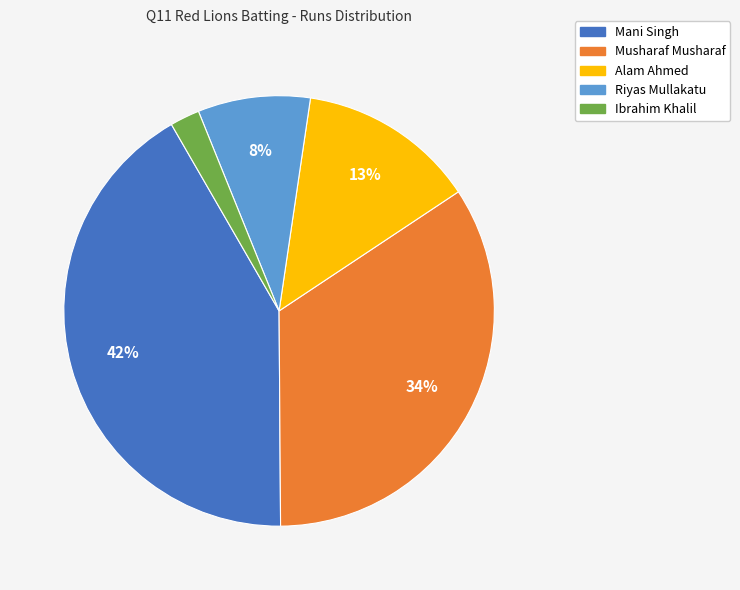

How many segments does this pie chart have?

5